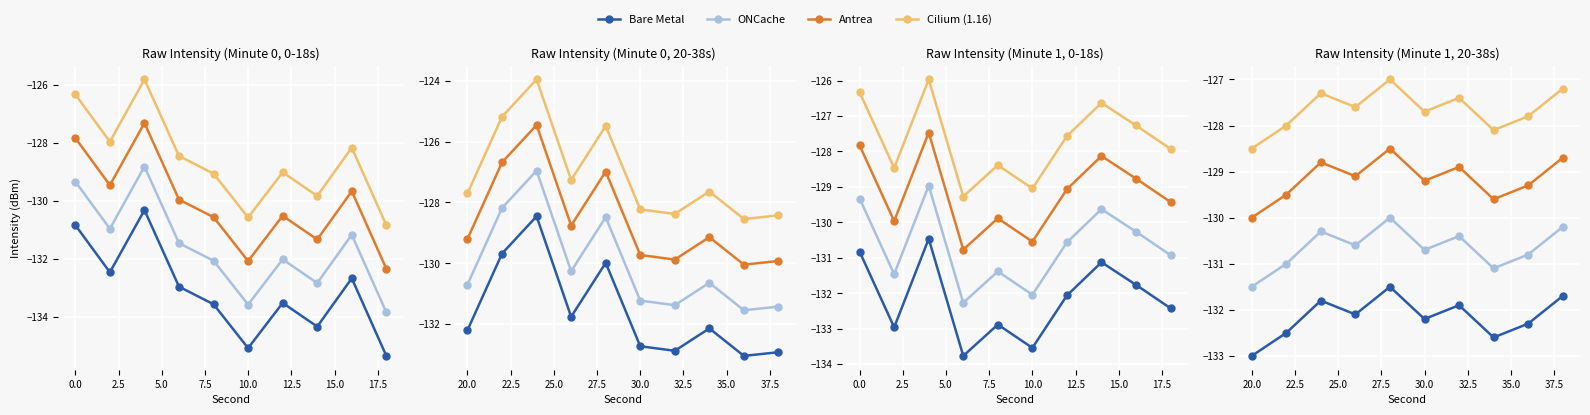

Between 20.0 and 15.0, which is larger?

20.0